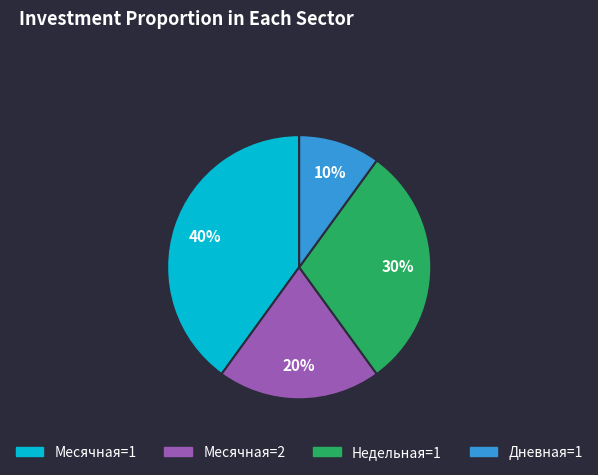

To the nearest percent, what is the difference between the largest and smallest slice percentages?

30%